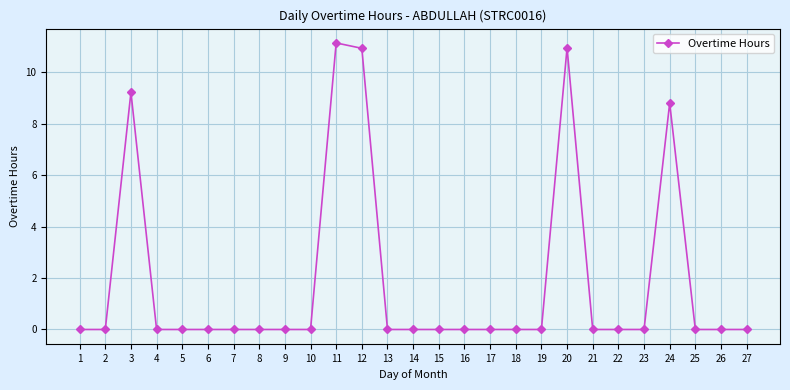

At which category does the data reach its first local peak?

3